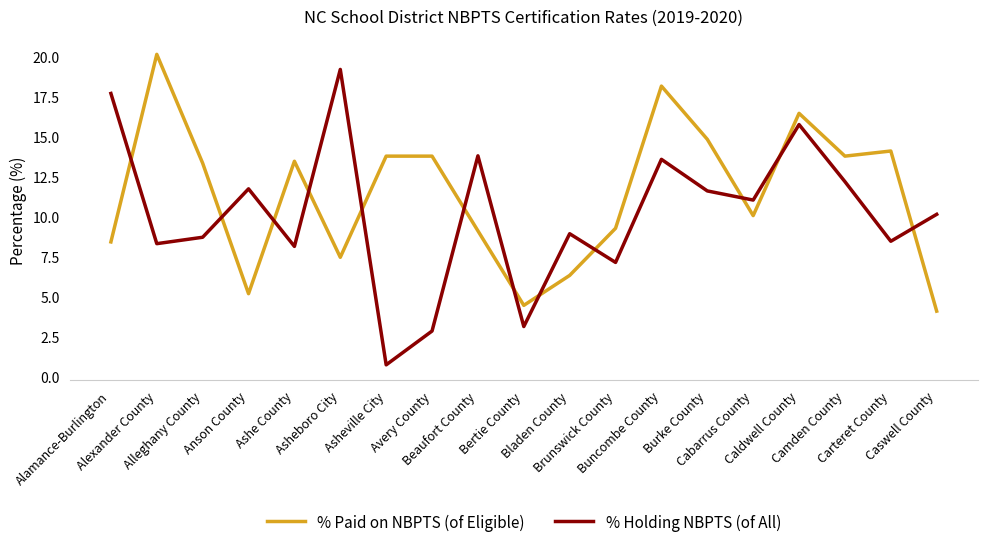

True or false: % Paid on NBPTS (of Eligible) has a value of 14.1 at Carteret County.

True